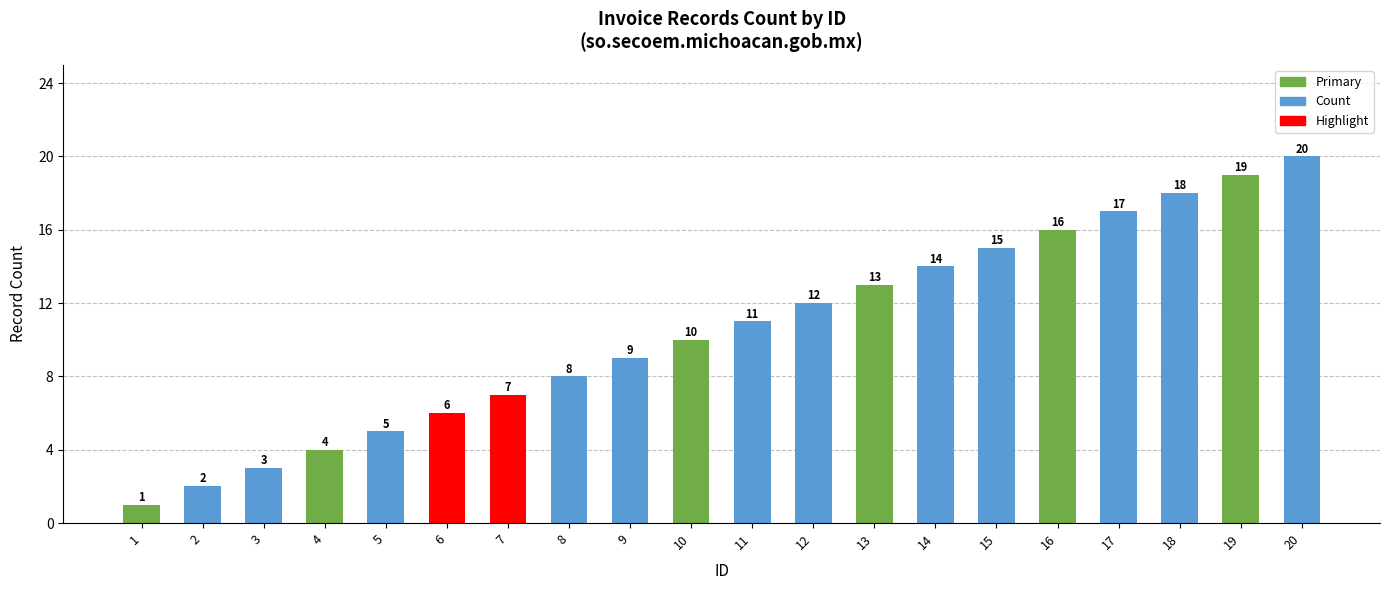

What is the difference between the values at 14 and 15?

1